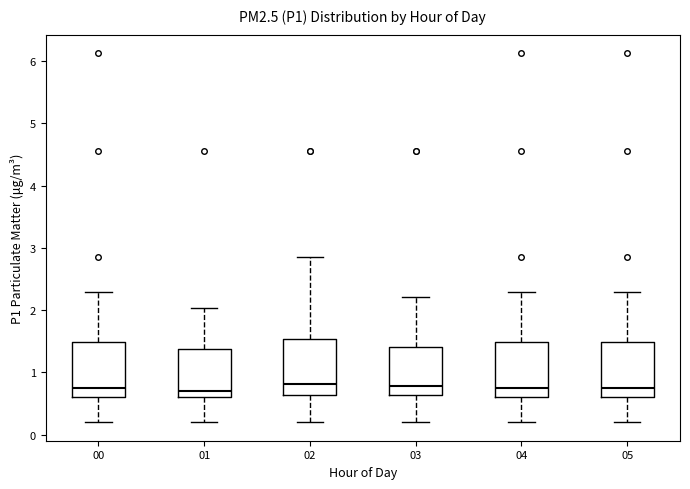

Reading left to right, read every box against the y-axis: the position of its median line, the range the box covers, and the ends of its whiskers. The values are not printed on the chart, so give them approximately, as read against the axis.

00: median 0.8, box 0.6 to 1.5, whiskers 0.2 to 2.3
01: median 0.7, box 0.6 to 1.4, whiskers 0.2 to 2.0
02: median 0.8, box 0.6 to 1.5, whiskers 0.2 to 2.9
03: median 0.8, box 0.6 to 1.4, whiskers 0.2 to 2.2
04: median 0.8, box 0.6 to 1.5, whiskers 0.2 to 2.3
05: median 0.8, box 0.6 to 1.5, whiskers 0.2 to 2.3